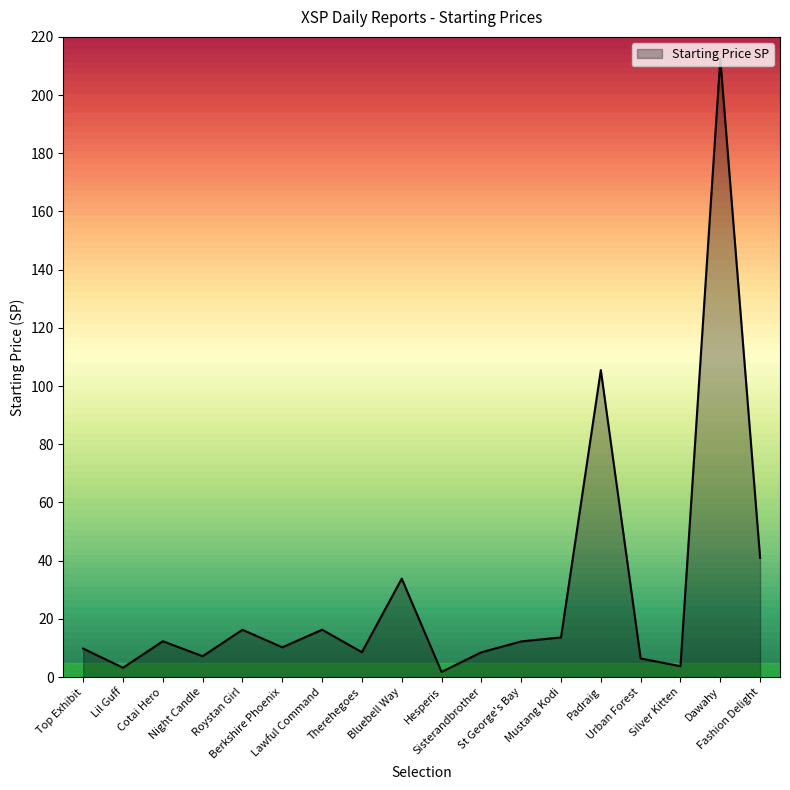

Where does the data first go above 12?

Cotai Hero